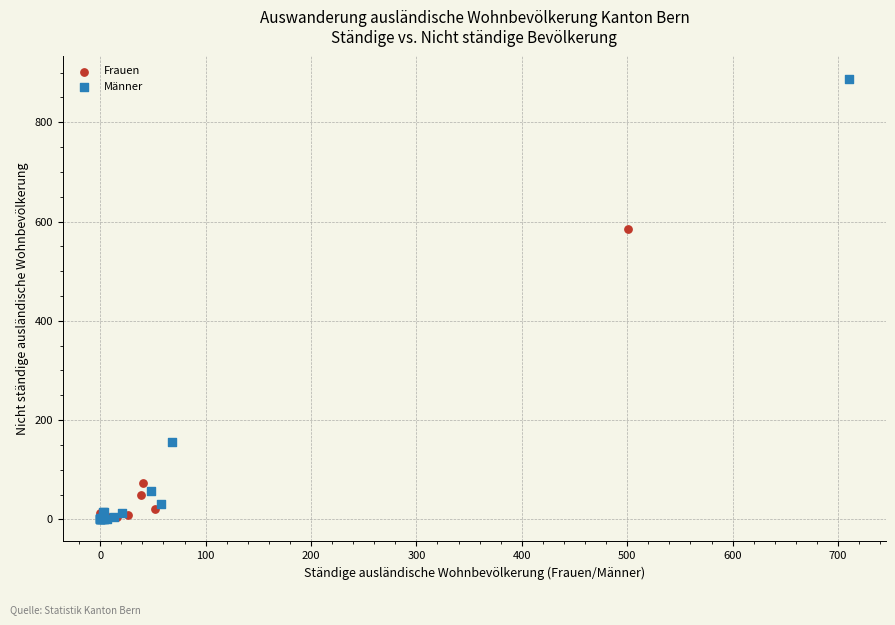

Which series has the largest Y range (max minus min)?

Männer